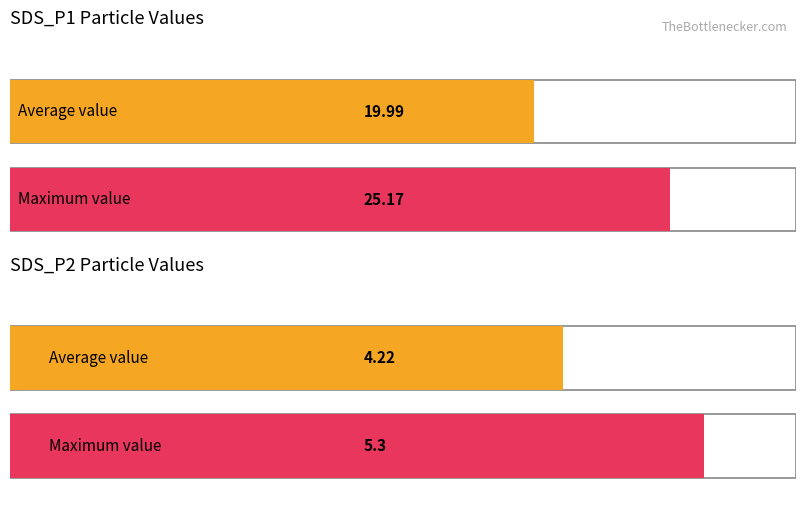

Count the number of categories in the chart.

2